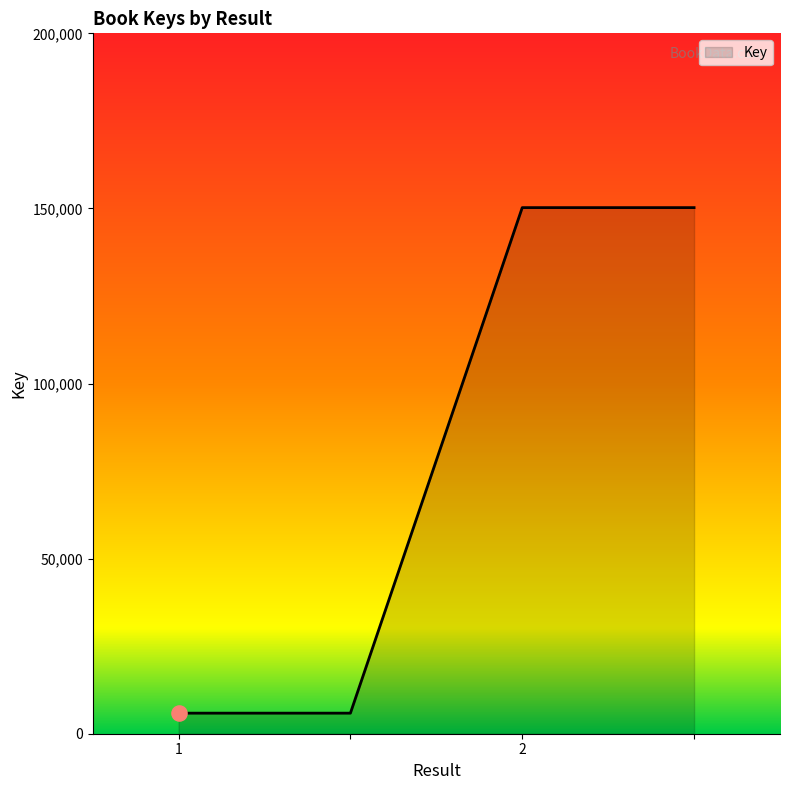

What is the average value?

78052